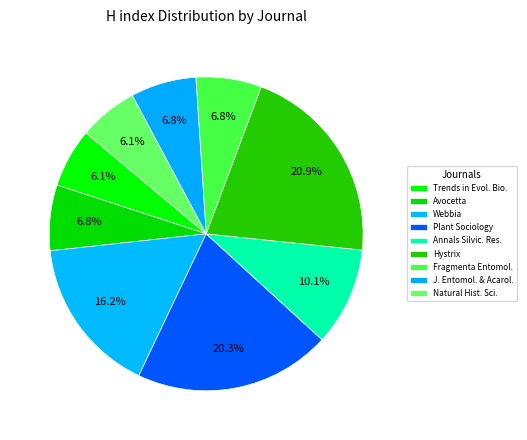

Does Plant Sociology represent more than half of the total?

No